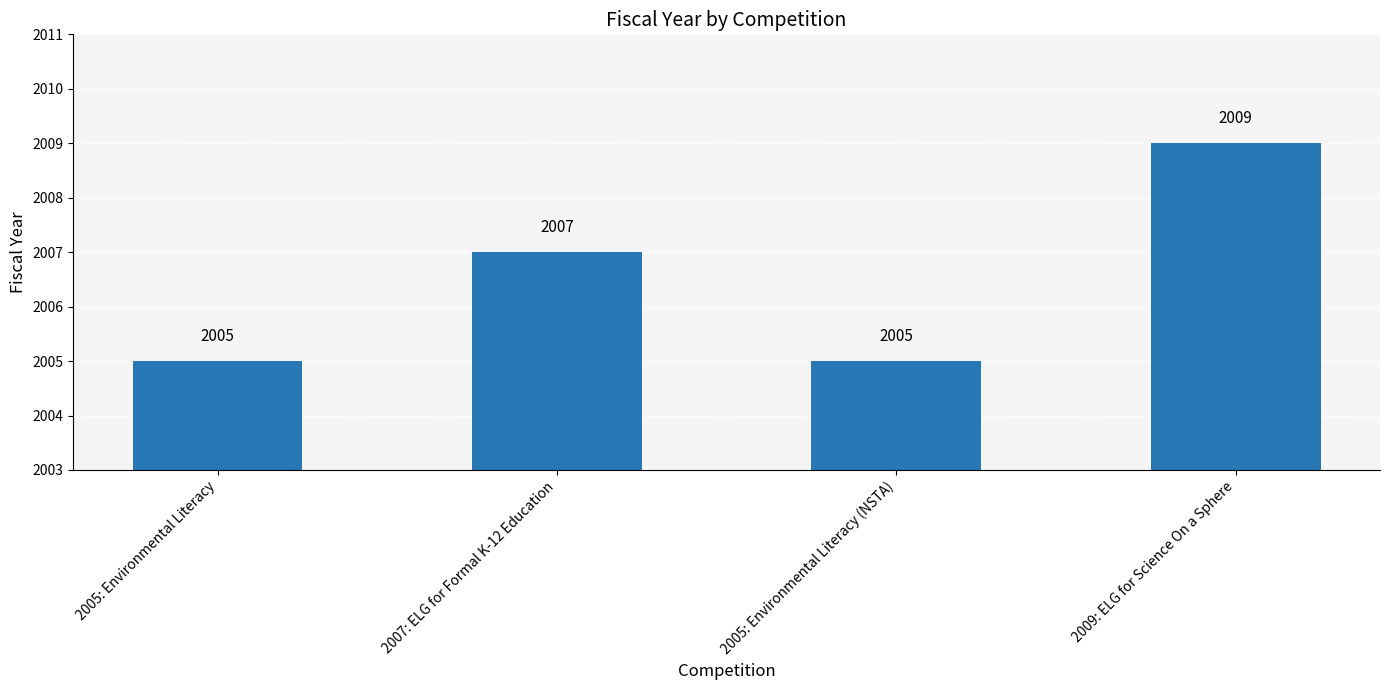

What is the difference between the second highest and second lowest values?

2